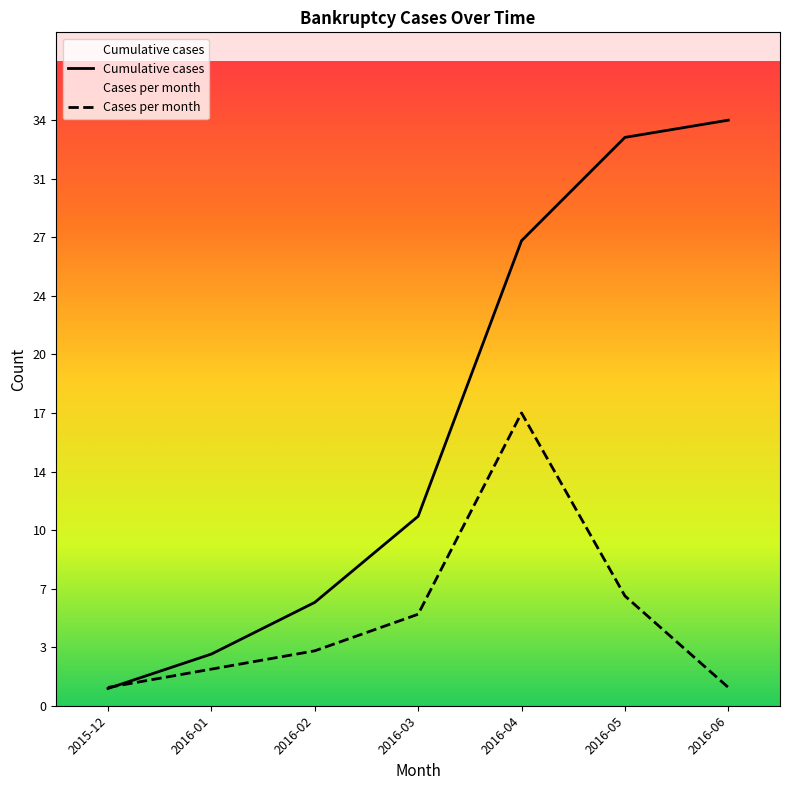

The Cumulative cases series shows 27.0 at 2016-04. True or false?

True